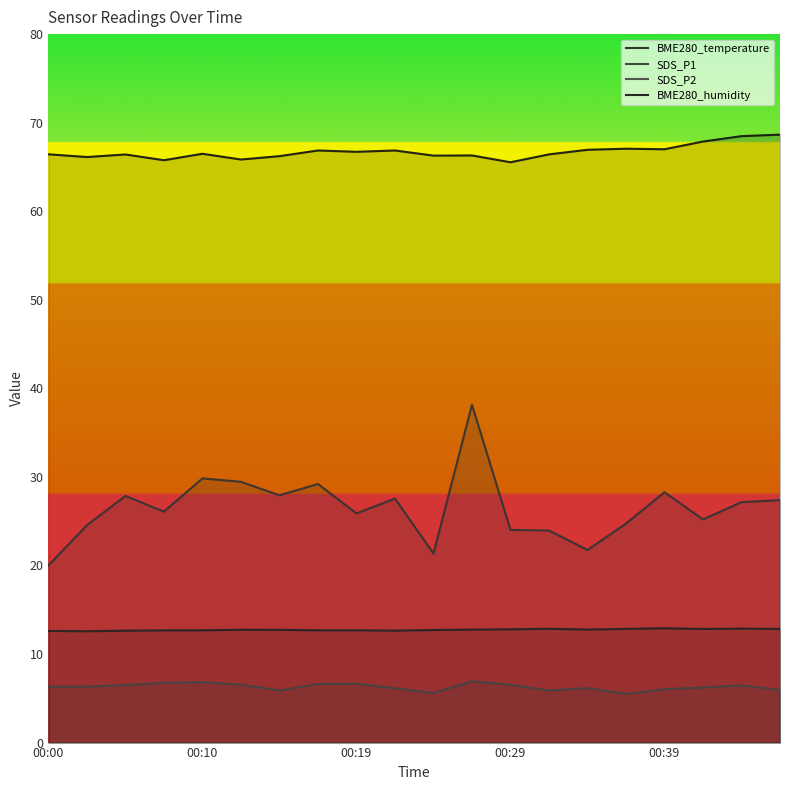

How many lines are shown in the chart?

4